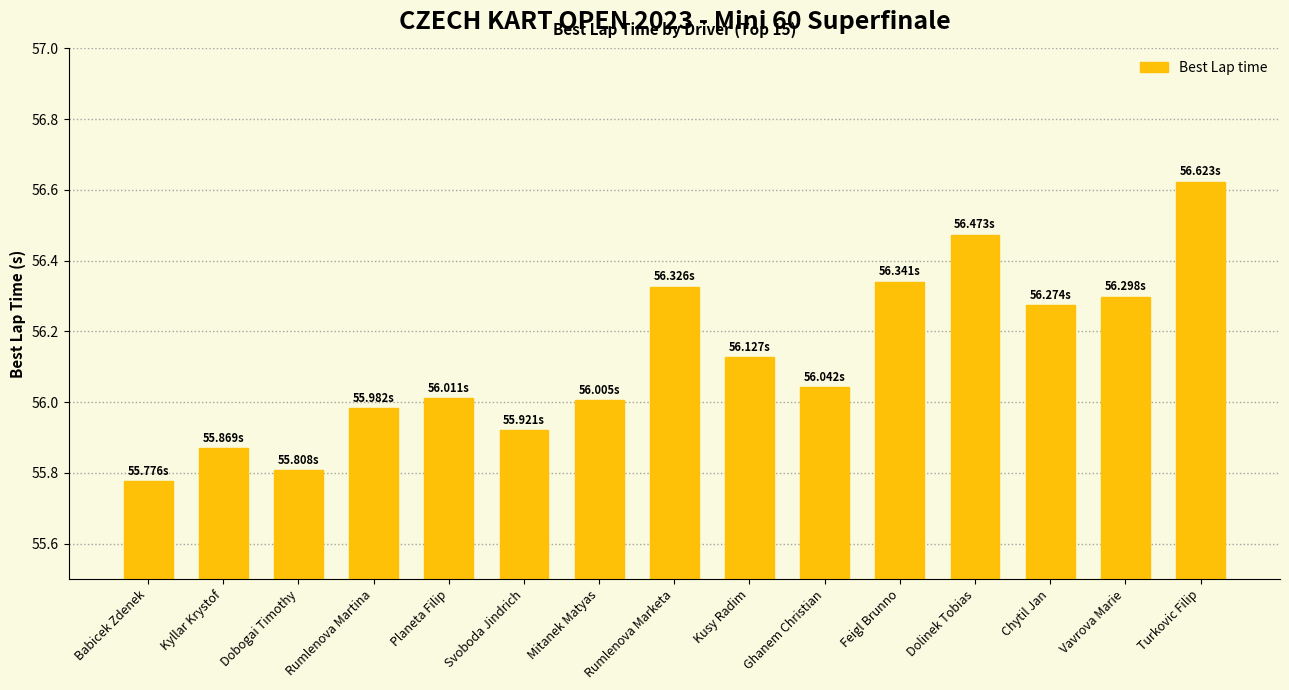

What is the label of the 15th bar from the left?

Turkovic Filip